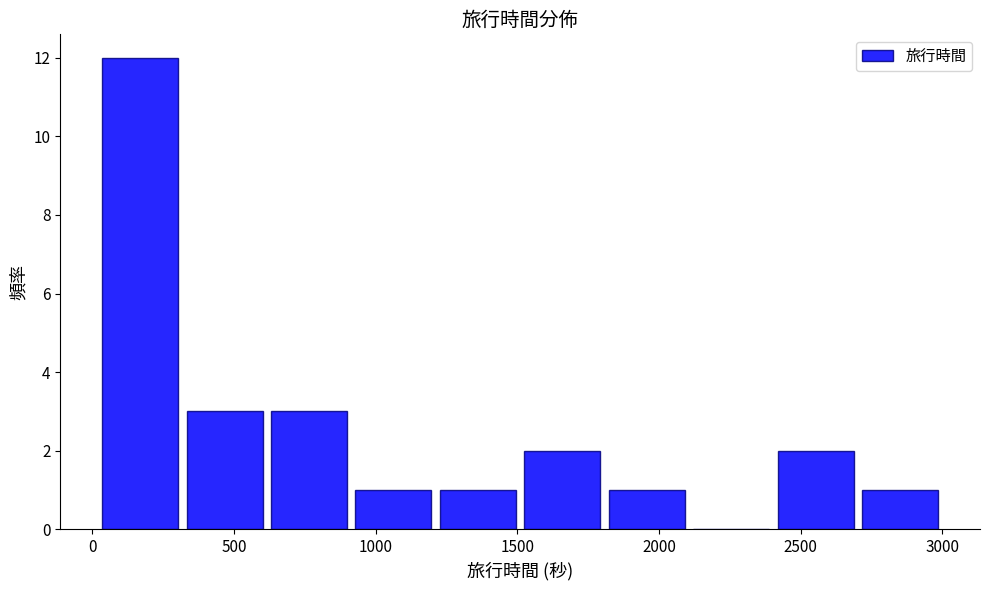

What is the height of the bar covering 0 to 300 on the x-axis? Neither the bar edges nor the heights are printed on the chart, so give them approximately, as read against the axes.

12